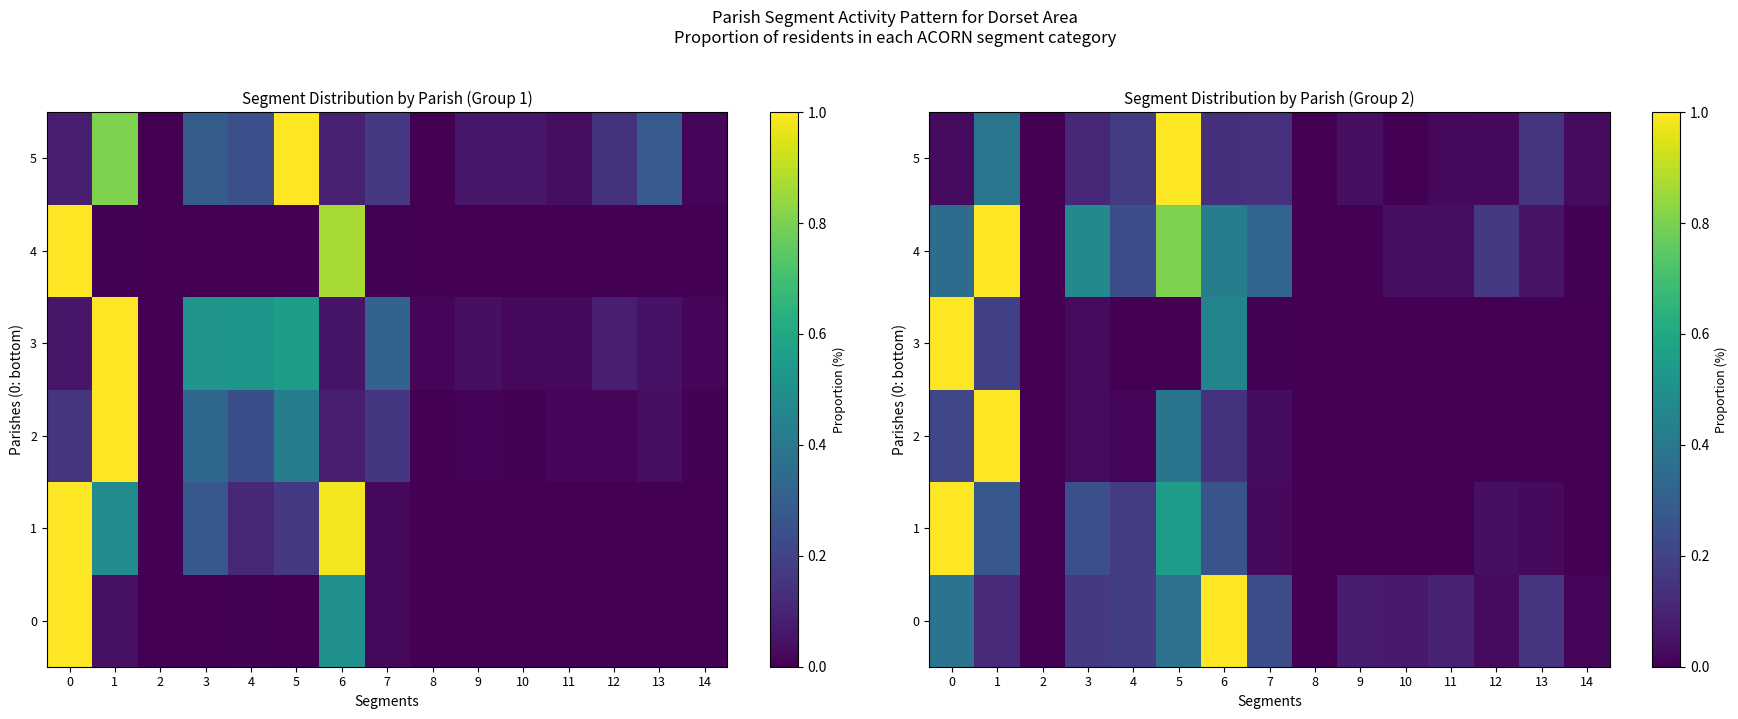

What is the difference between the maximum and minimum values in the 0 series?

1.0